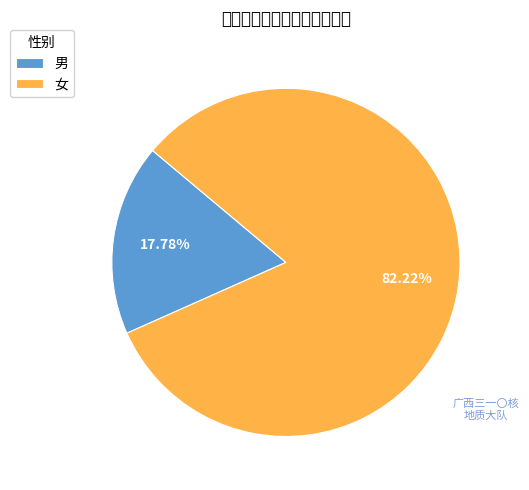

The 女 slice represents 82% of the pie. True or false?

True